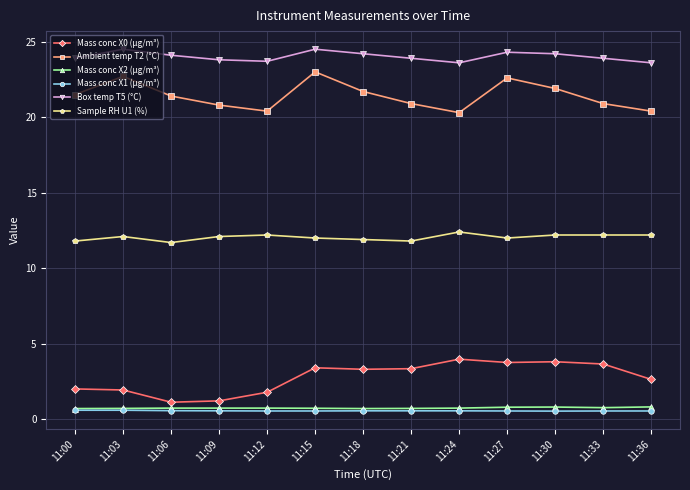

True or false: Ambient temp T2 (°C) has a value of 13.7 at 11:03.

False